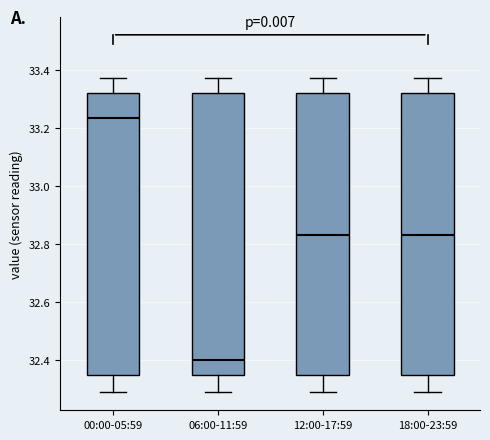

Which box's median line is the lowest?

06:00-11:59